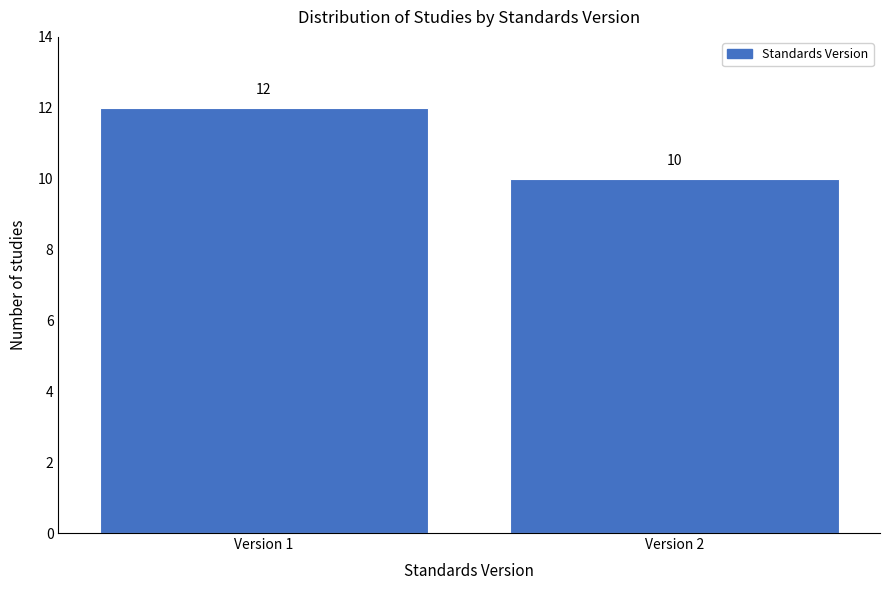

Reading left to right, what are all the values shown in this chart?

Version 1=12	Version 2=10